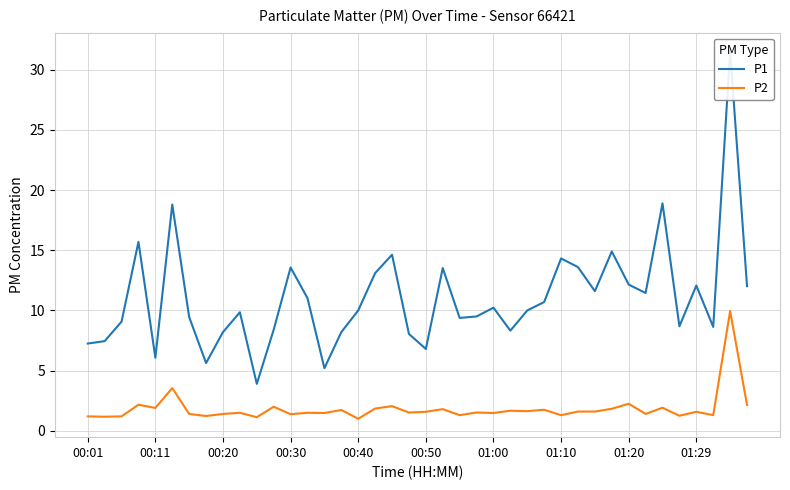

List the series in order of their overall mean, lowest first.

P2, P1